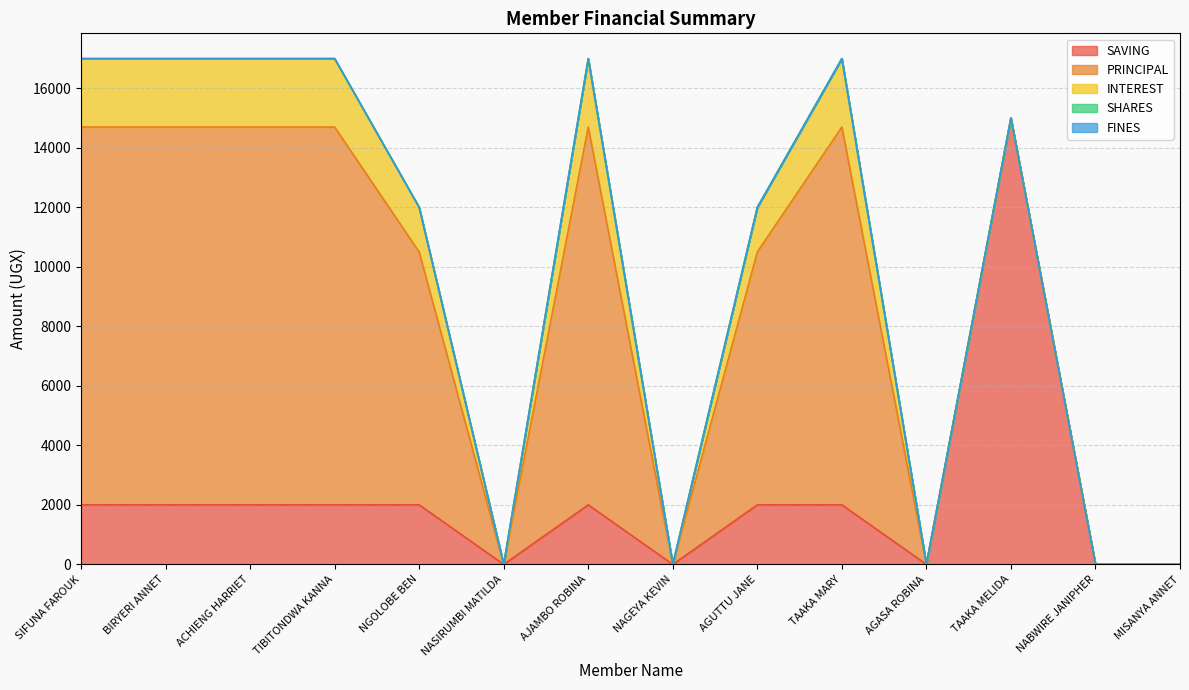

Which category has the lowest value in the SAVING series?

NASIRUMBI MATILDA